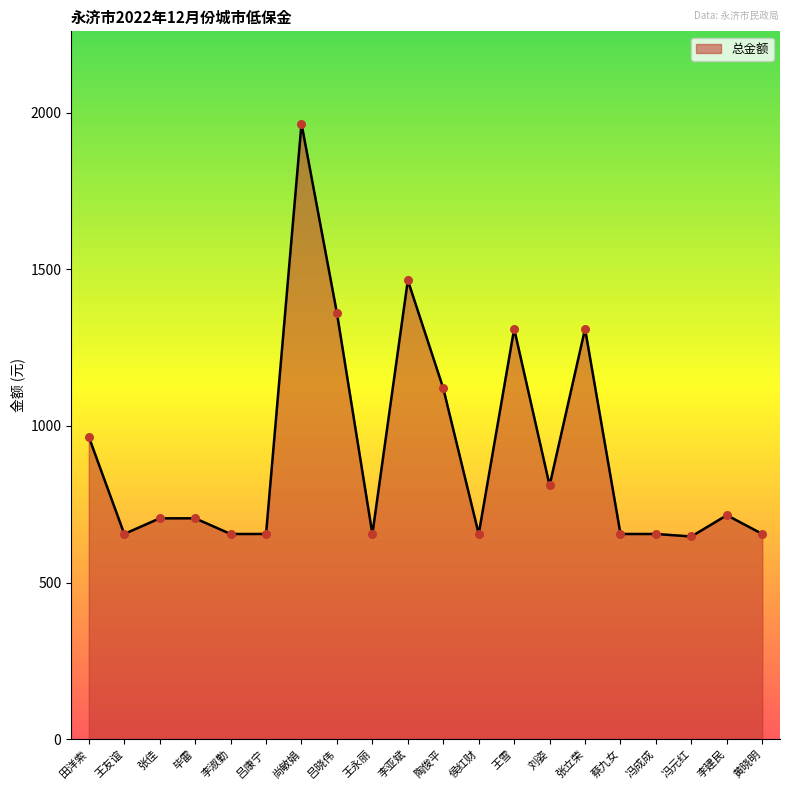

Which has a higher value, 尚敏娟 or 王永丽?

尚敏娟